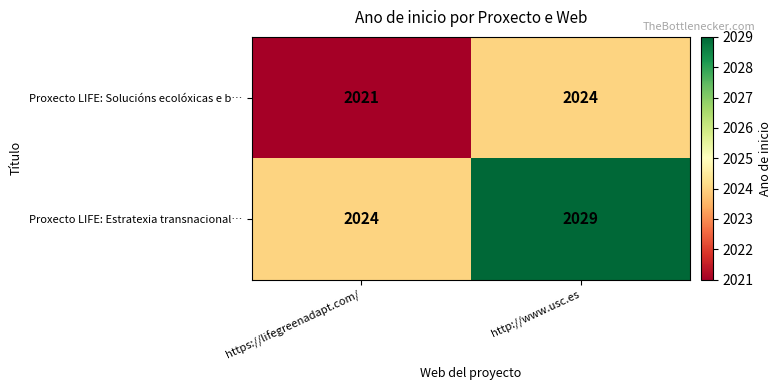

Which series has the widest spread of values?

Proxecto LIFE: Estratexia transnacional…